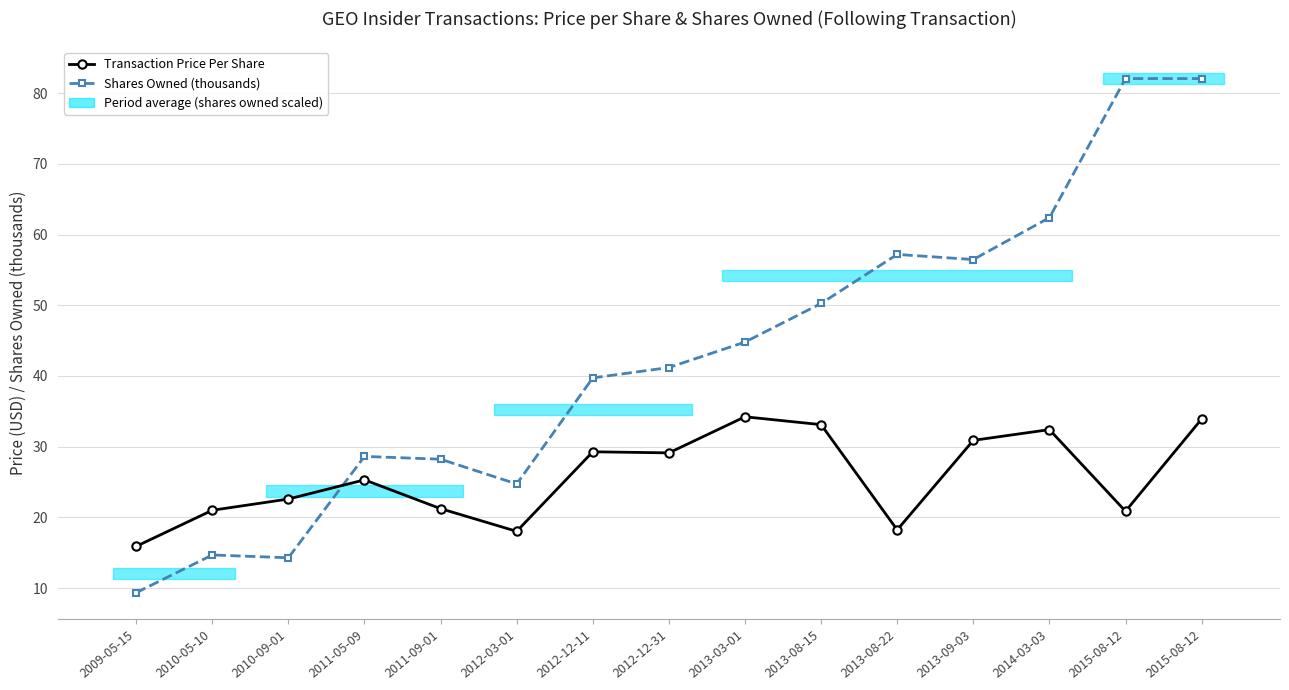

What is the label of the 6th point from the left?

2012-03-01